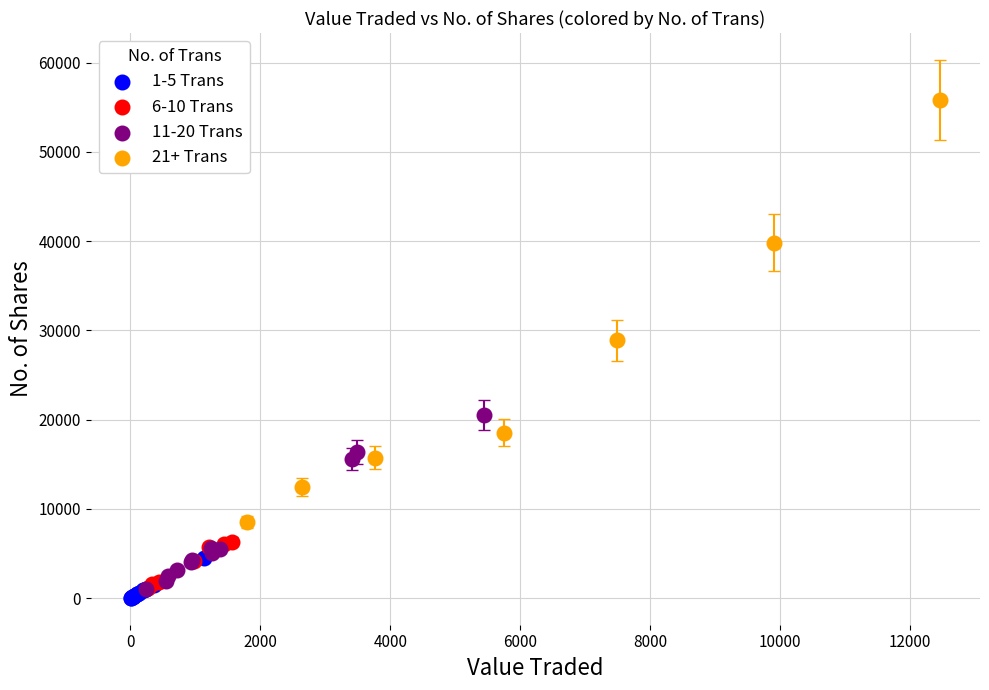

Which series has the largest Y range (max minus min)?

21+ Trans